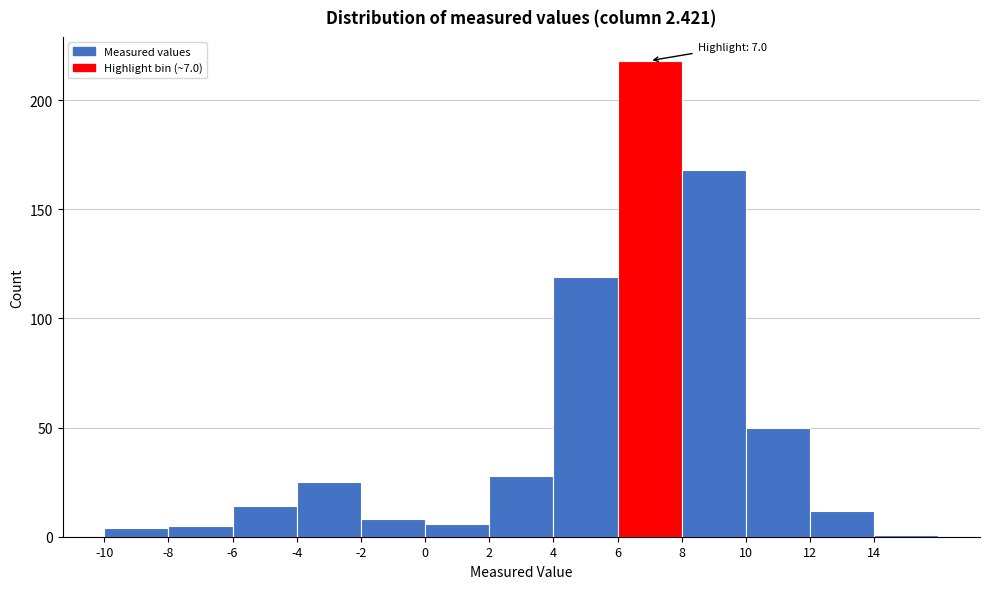

Which range on the x-axis has the tallest bar?

6 to 8